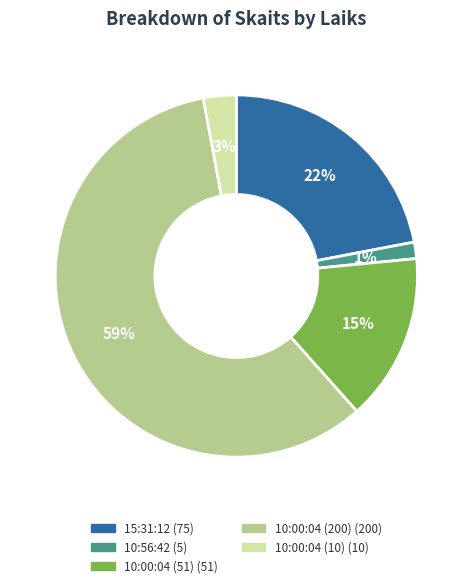

Do 15:31:12 and 10:00:04 (51) together represent more than half of the pie?

No